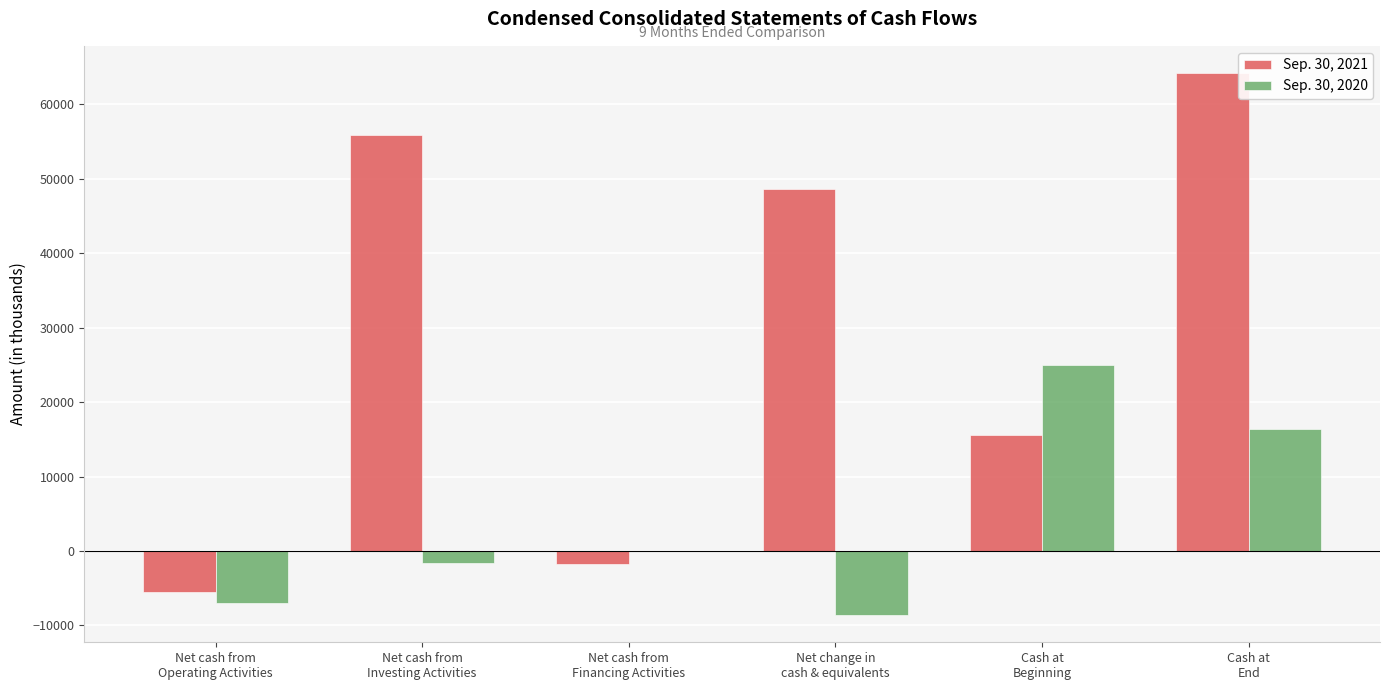

At which category is the sum across all series the highest?

Cash at
End